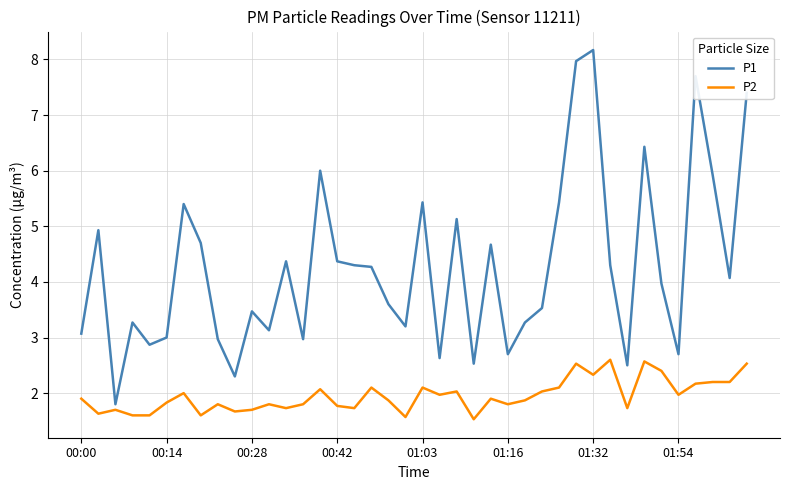

True or false: P2 and P1 intersect in this chart.

False